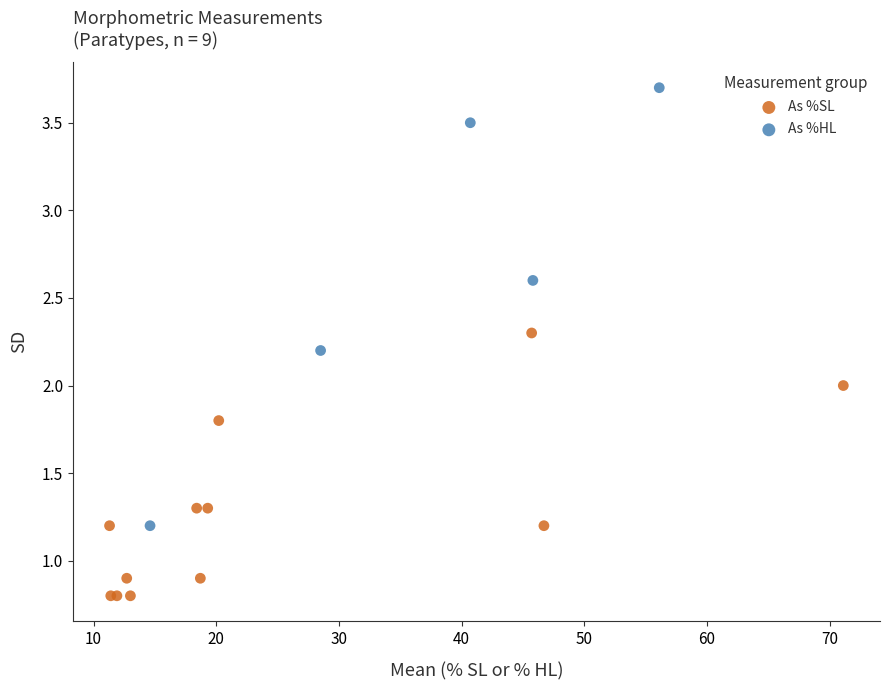

Which series has the widest spread of Y values?

As %HL